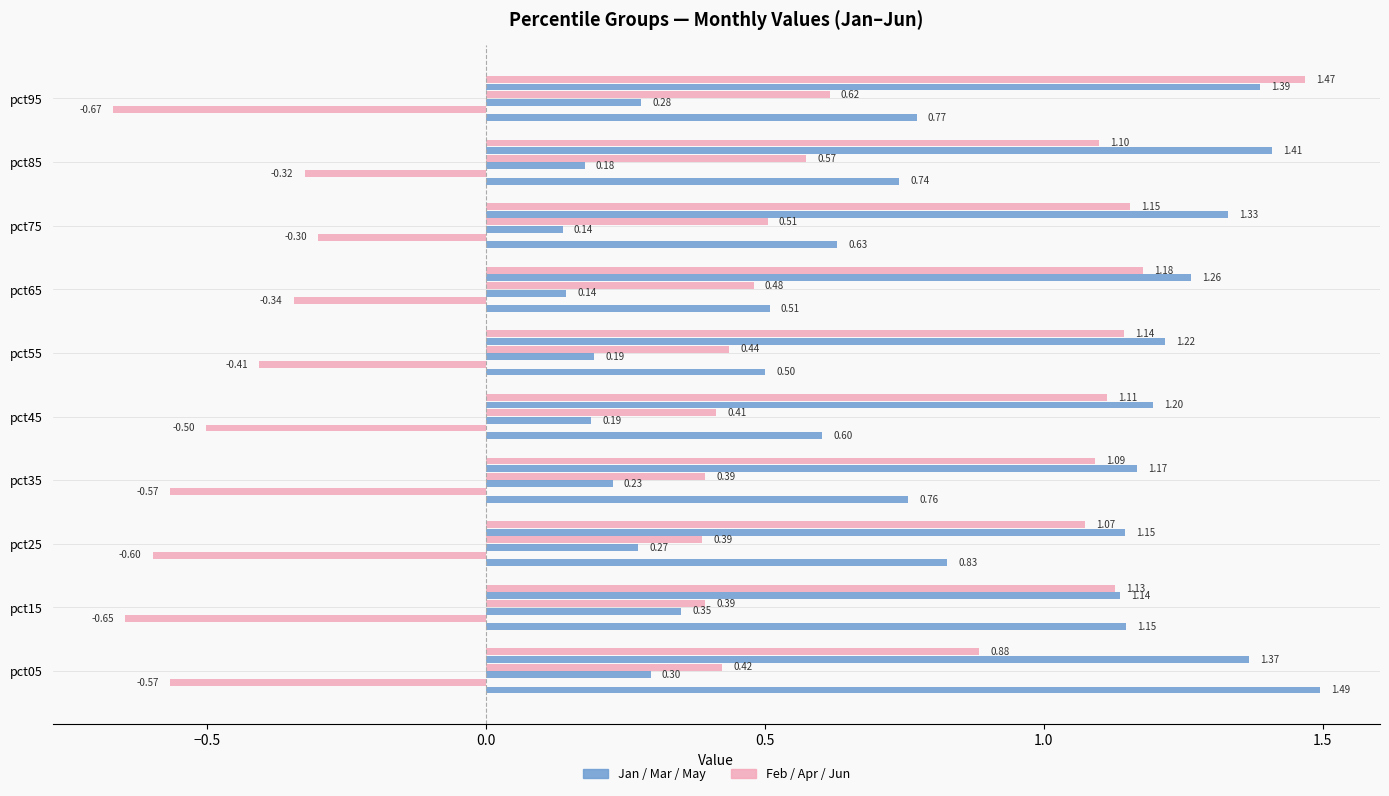

How many categories are shown in the chart?

10